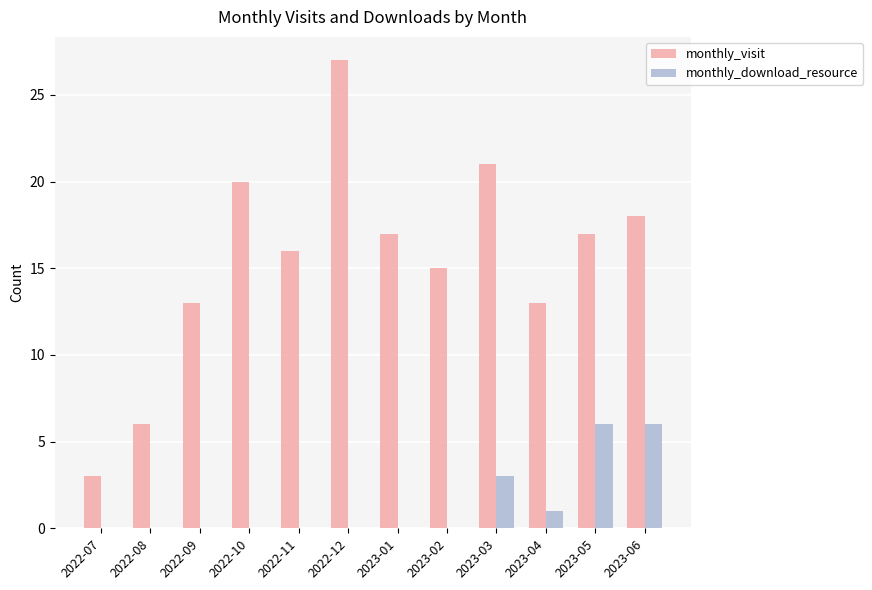

Is the value of monthly_download_resource at 2023-05 greater than the value of monthly_visit at 2023-04?

No